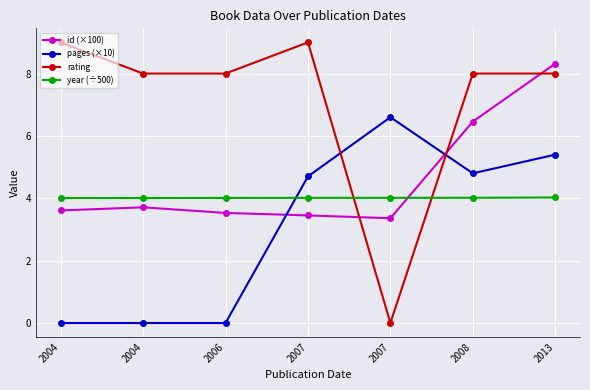

Count the number of categories in the chart.

7